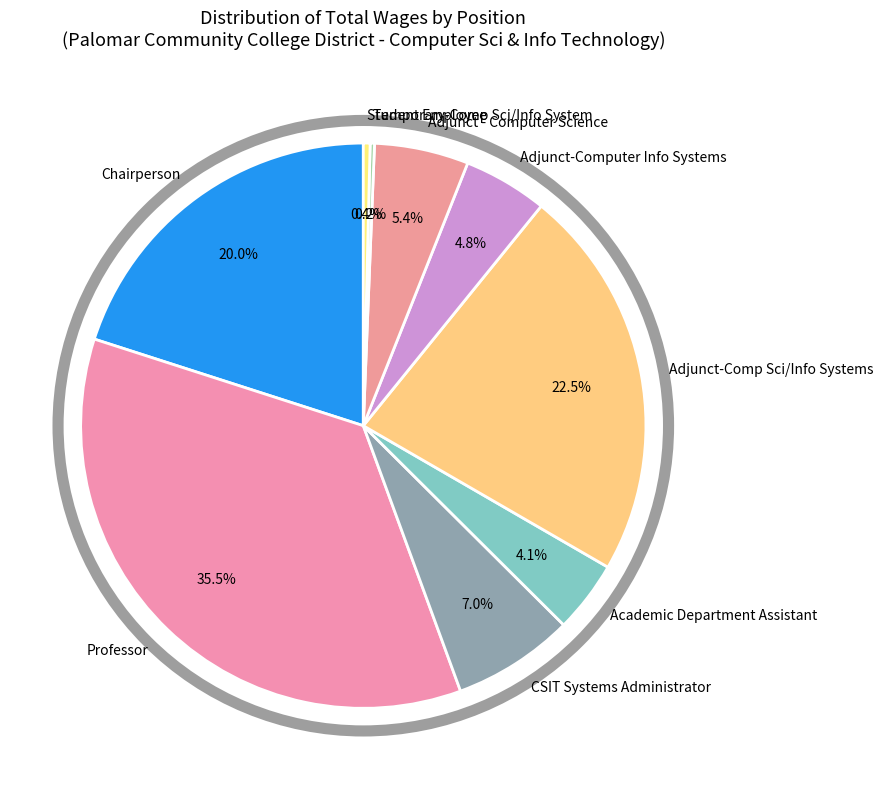

Which has a higher value, Adjunct - Computer Science or CSIT Systems Administrator?

CSIT Systems Administrator